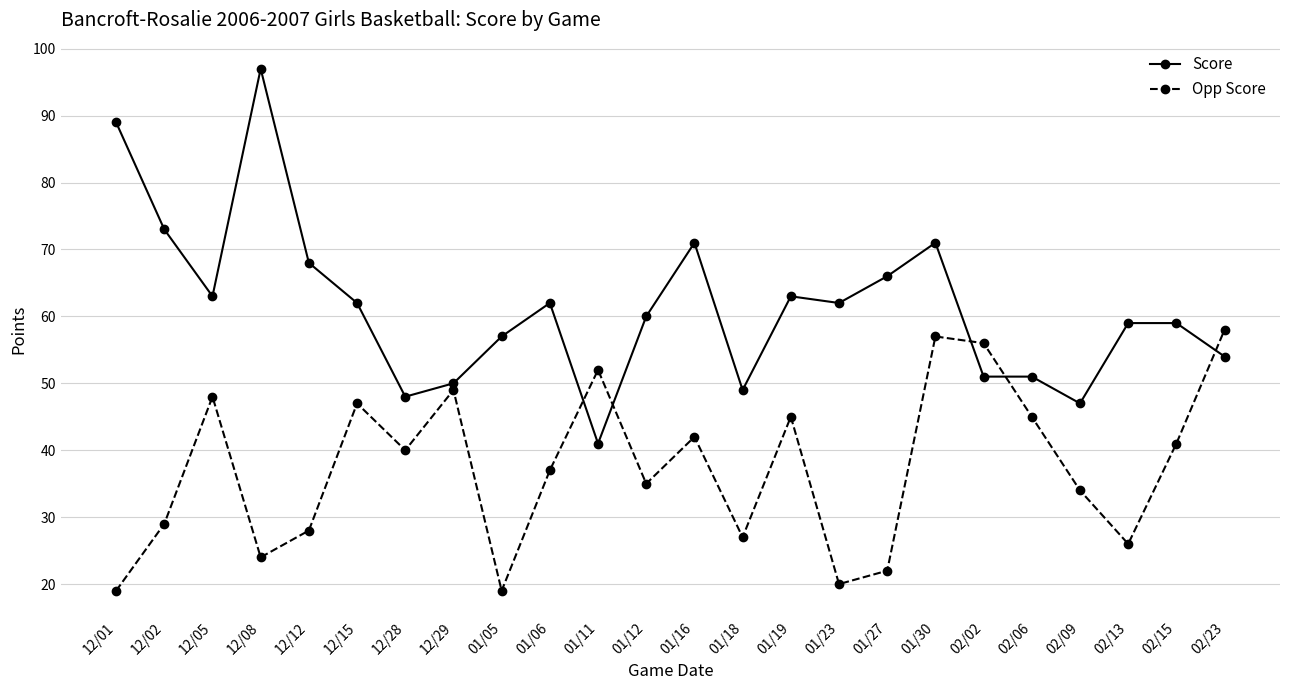

At how many categories does at least one series exceed 94?

1